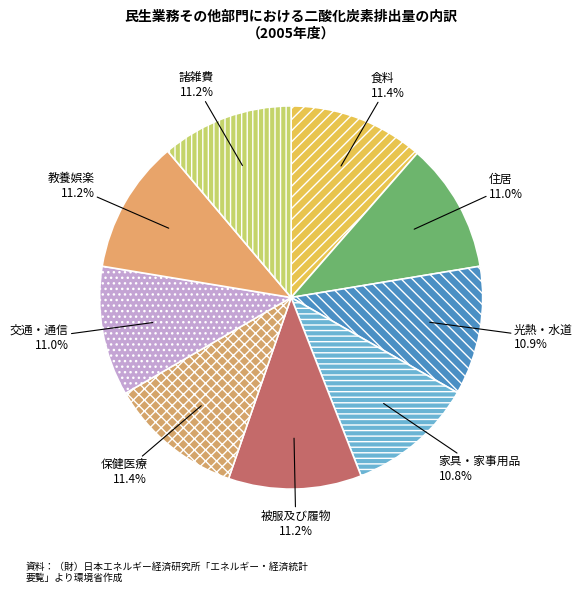

To the nearest percent, what percentage of the pie is 家具・家事用品?

11%